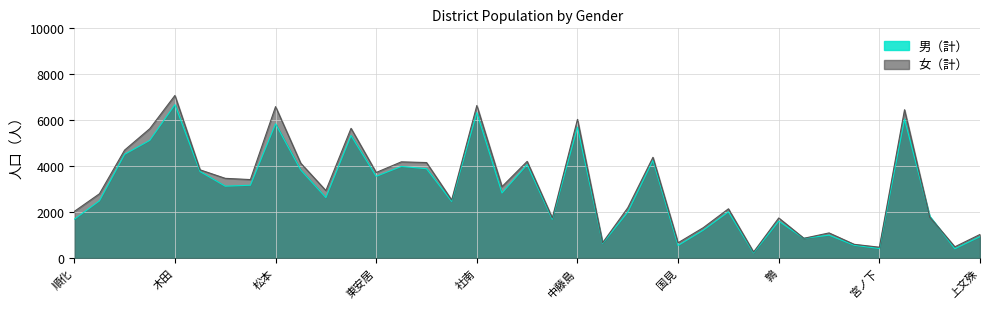

What is the label of the 26th point from the left?

岡保